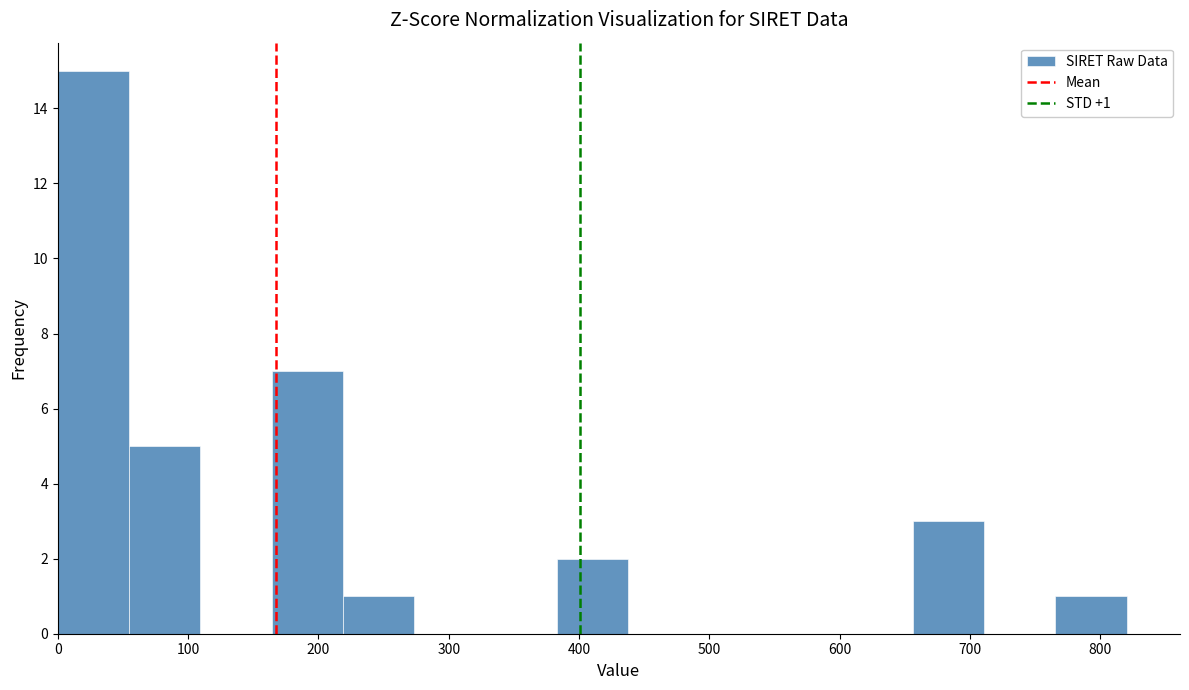

Over which range of the x-axis is the bar tallest?

0 to 50